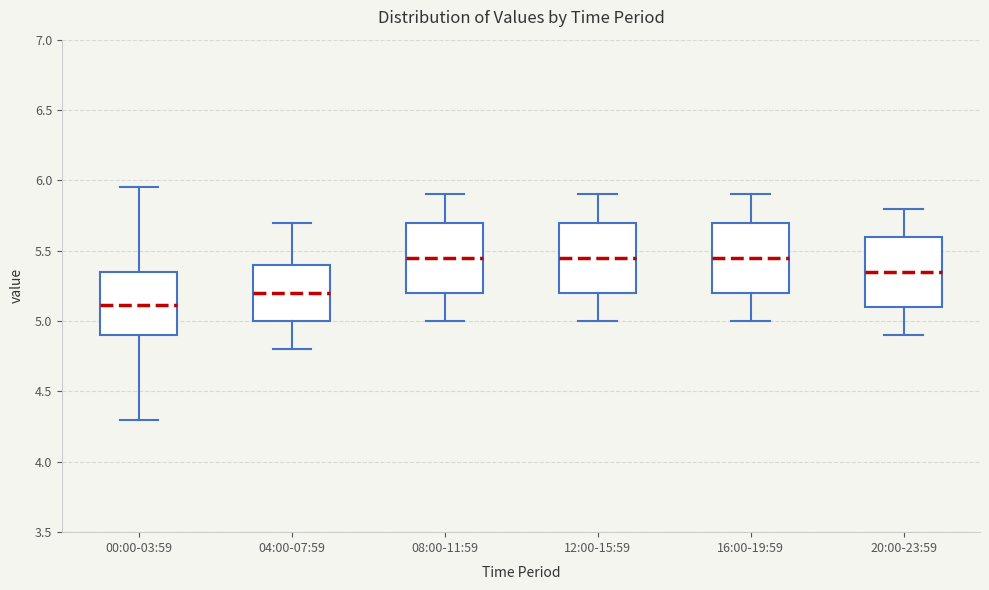

Where does the median line of the box for 08:00-11:59 sit on the y-axis? The values are not printed on the chart, so give them approximately, as read against the axis.

5.45